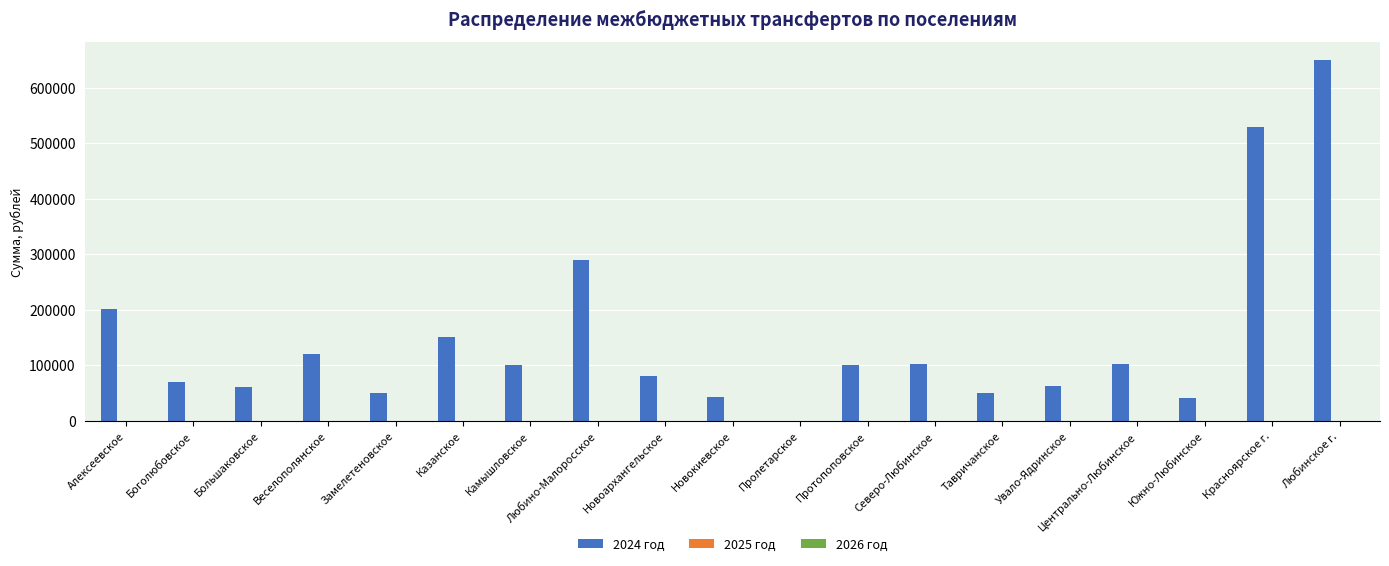

Approximately how many times larger is the value at Веселополянское compared to Любино-Малоросское?

0.4